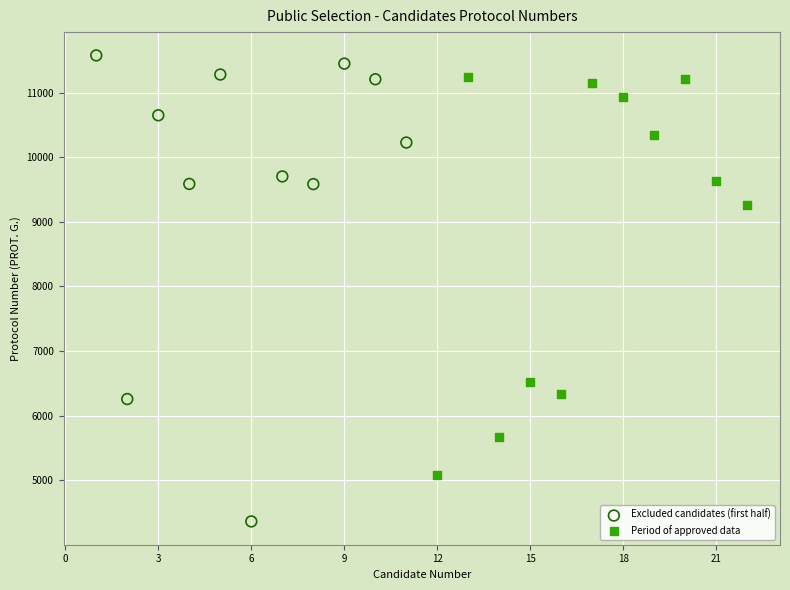

Which series has the largest Y range (max minus min)?

Excluded candidates (first half)